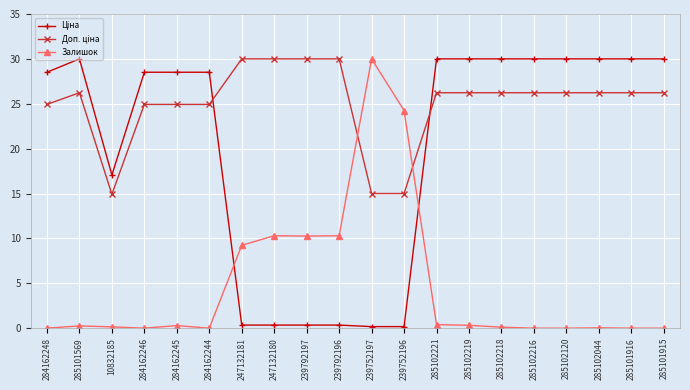

True or false: Залишок has more than 0 interior local peaks.

True